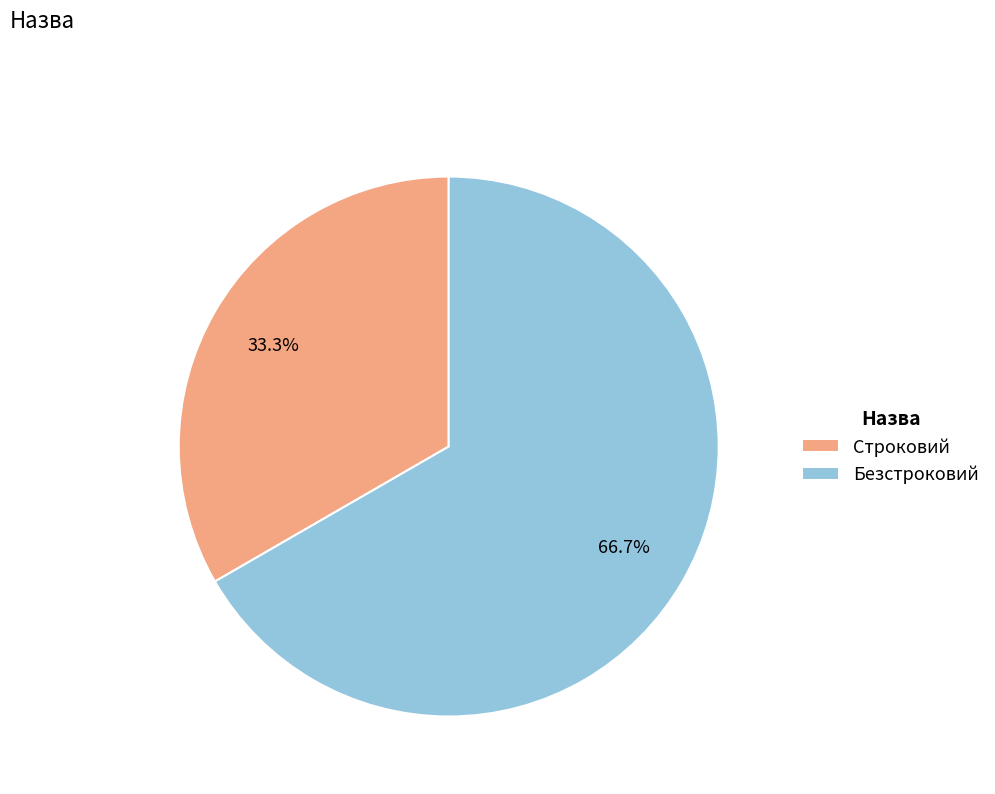

What is the largest slice in the pie chart?

Безстроковий